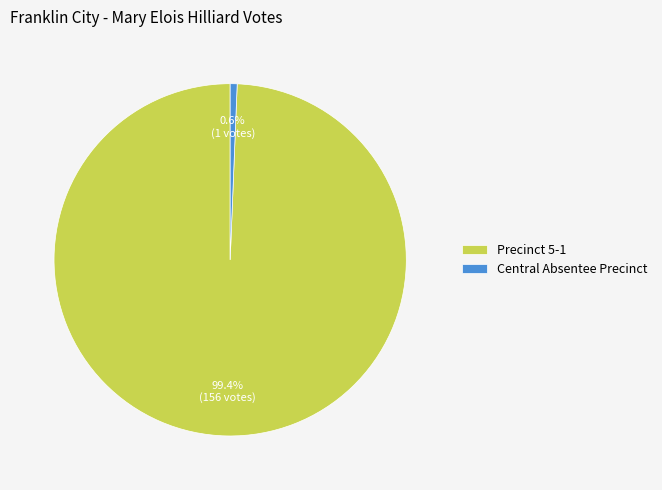

How many slices are in this pie chart?

2